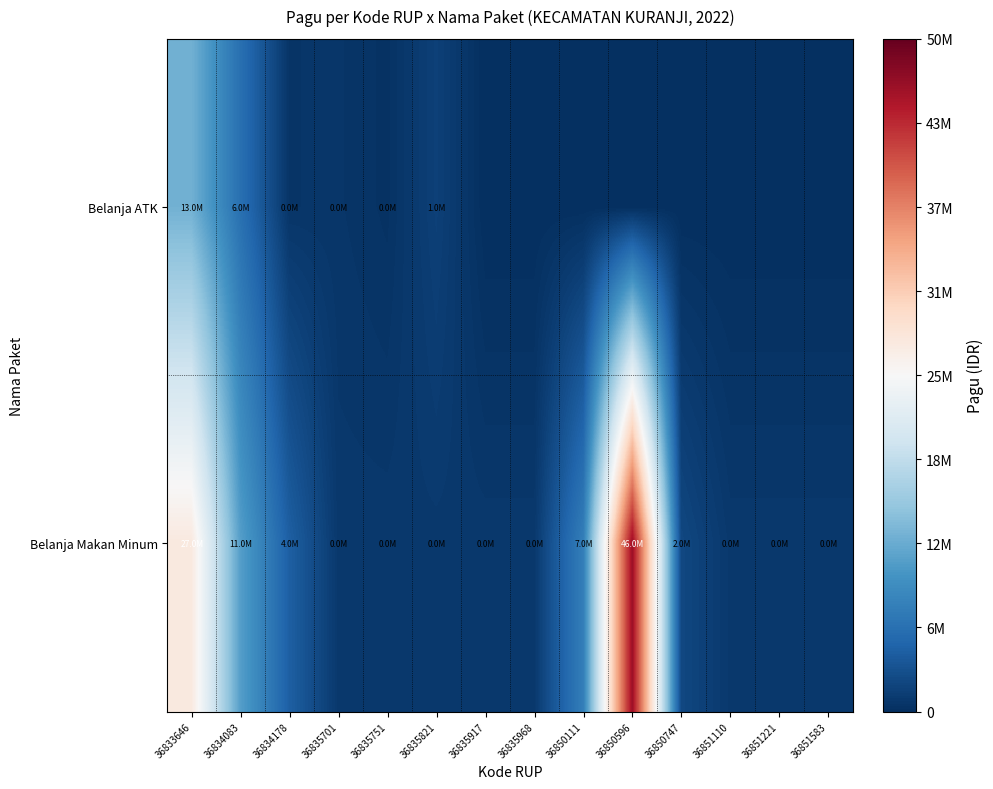

Between 36834083 and 36850747, which series saw the biggest shift?

Belanja Makan Minum